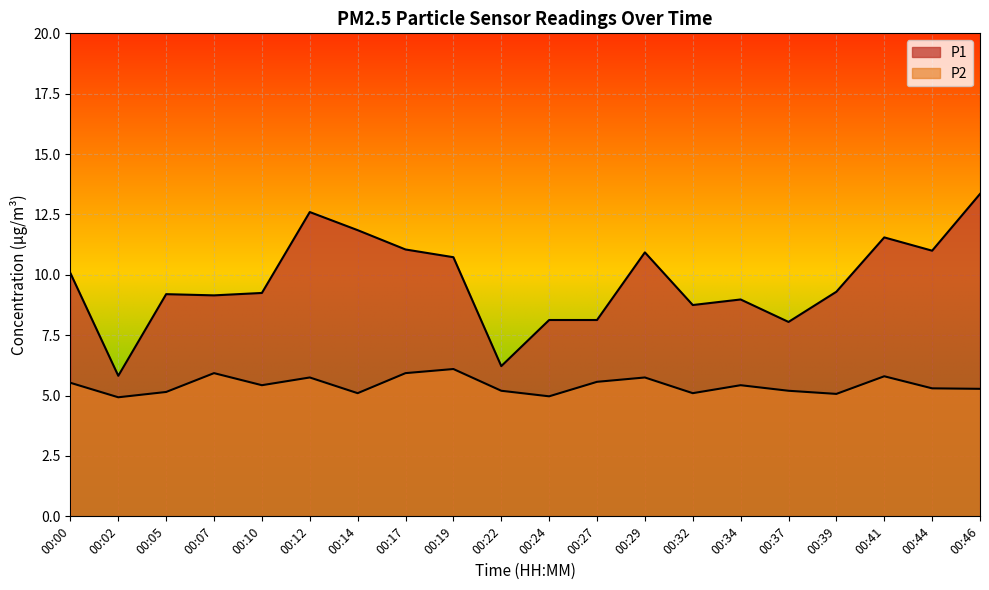

What is the average value of the P1 series?

9.7